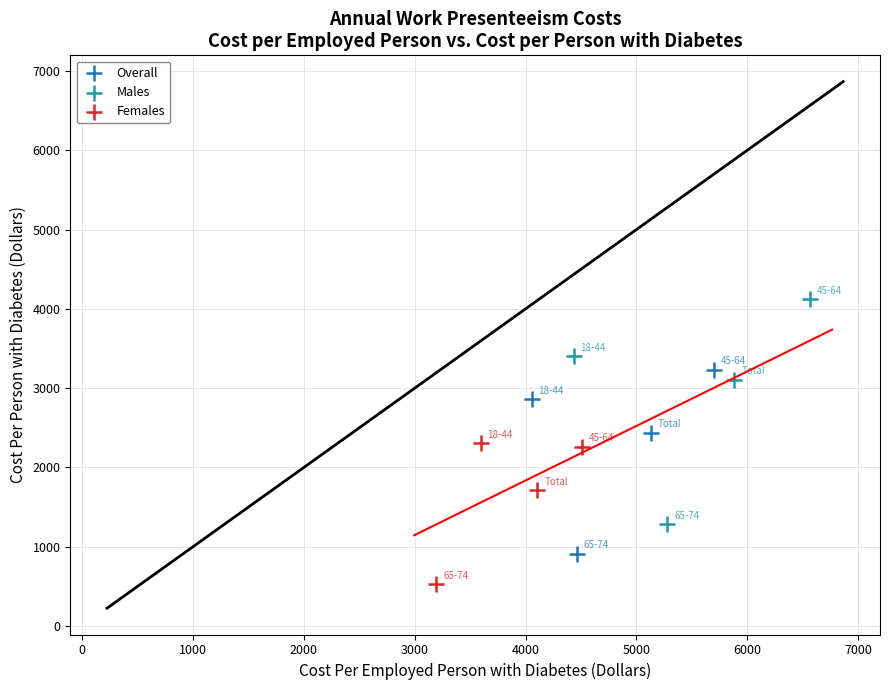

What are all the series names shown in the legend?

Overall, Males, Females